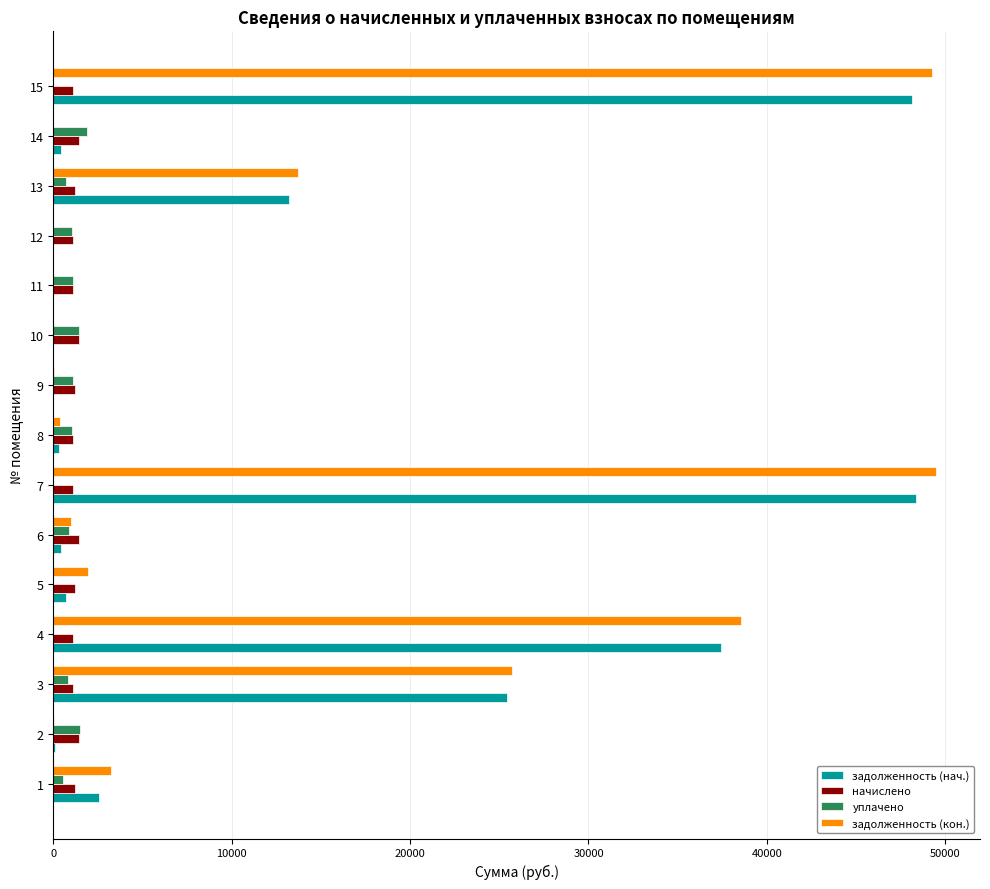

What is the highest value of the задолженность (кон.) series?

49471.8